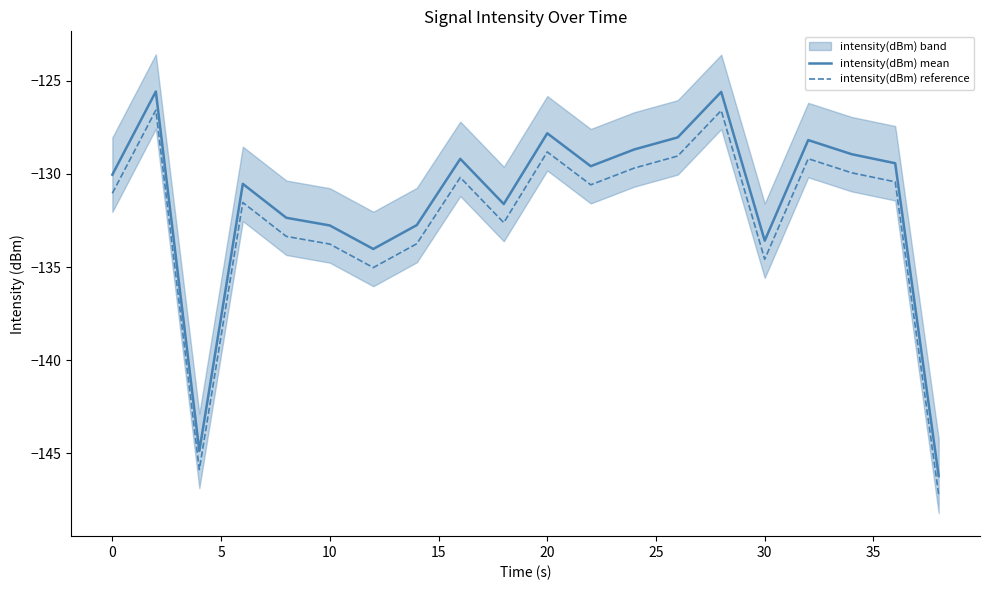

True or false: intensity(dBm) mean and intensity(dBm) reference cross at least once.

False